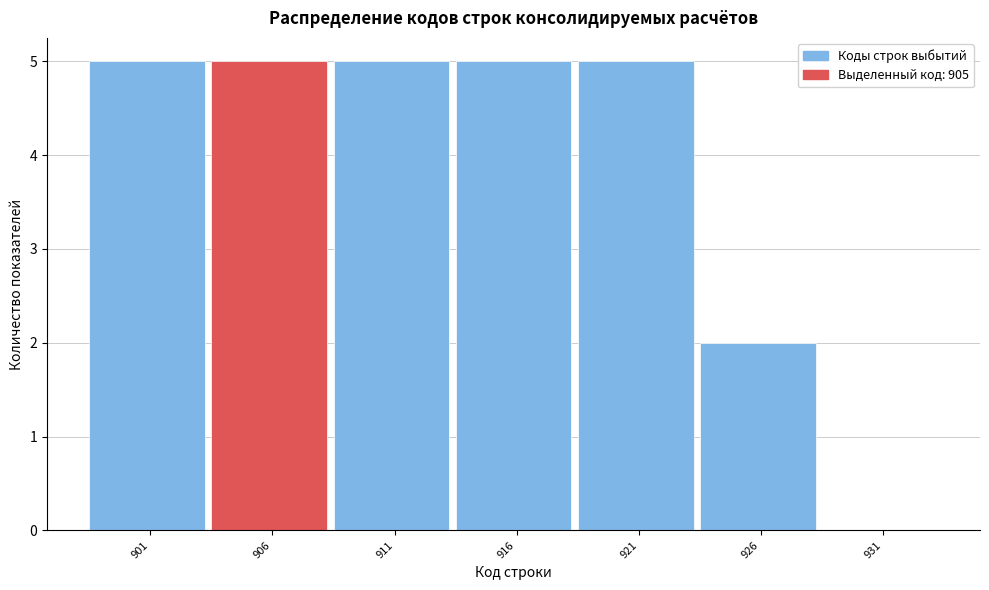

Reading left to right, list all the values displayed in this chart.

901=5	906=5	911=5	916=5	921=5	926=2	931=0